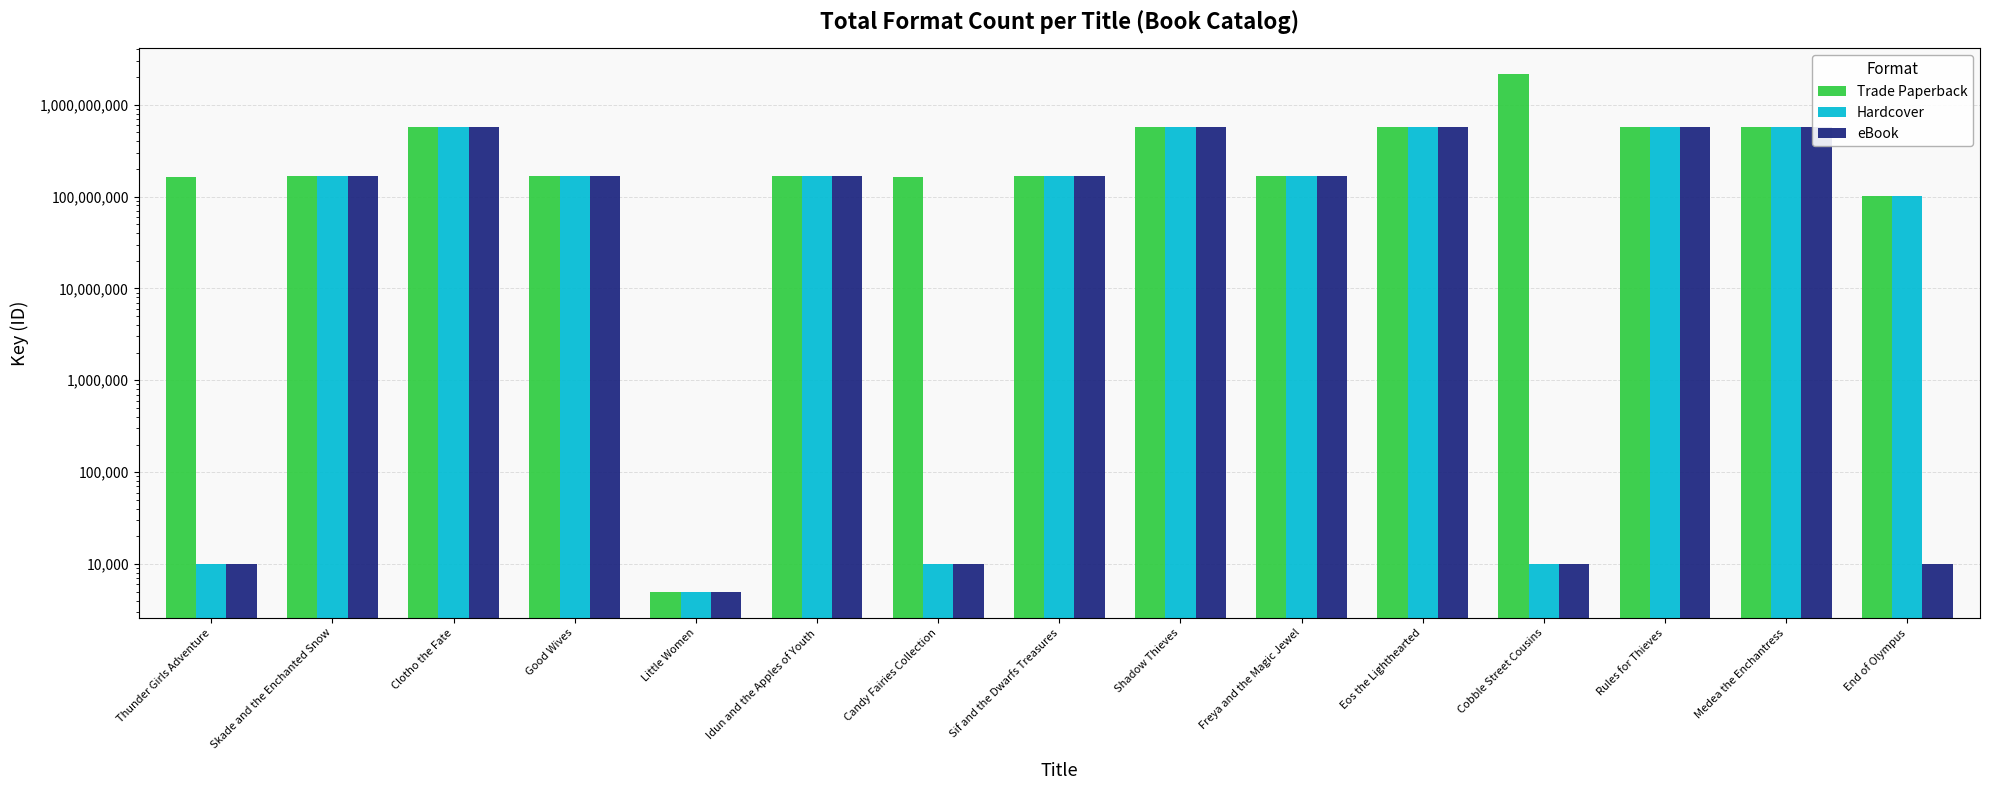

Where is eBook nearest to the value 288100154?

Skade and the Enchanted Snow